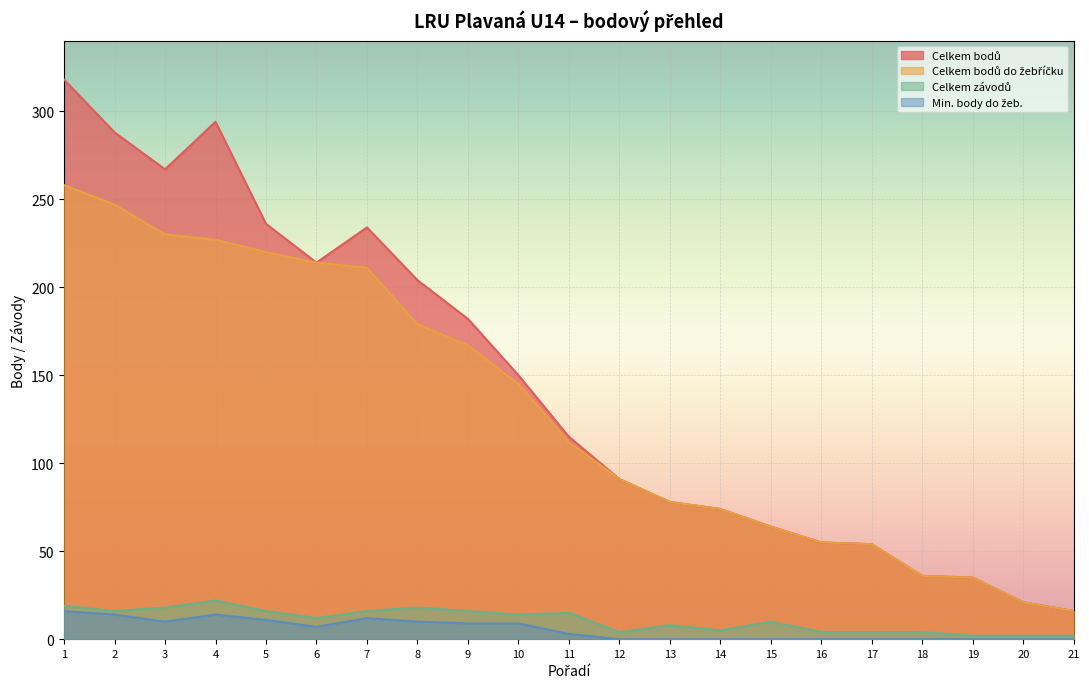

How many data points in Celkem závodů are less than 12?

10